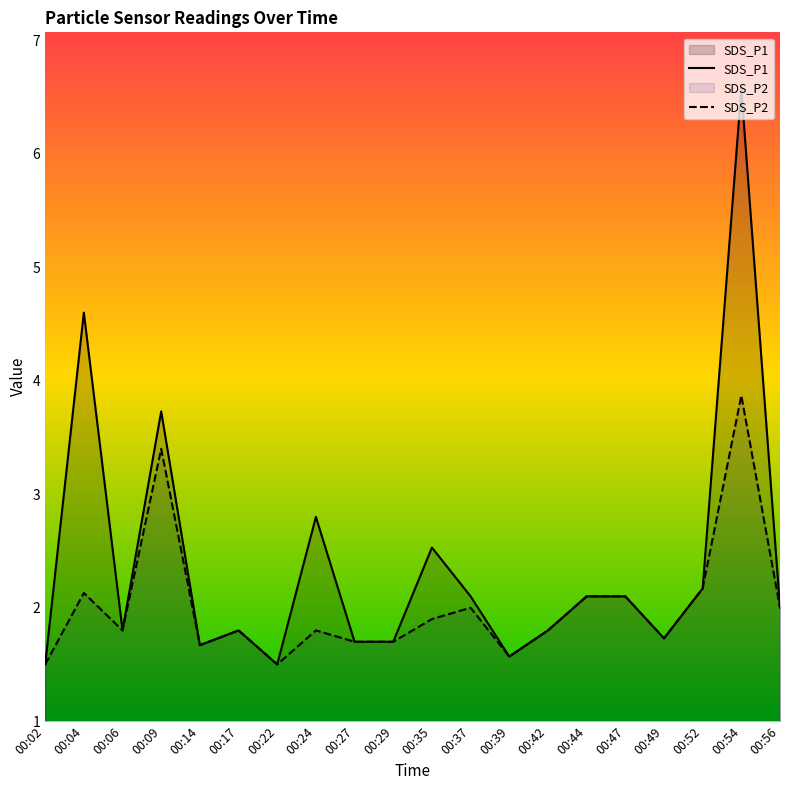

What is the difference between the maximum and minimum values in the SDS_P1 series?

5.1